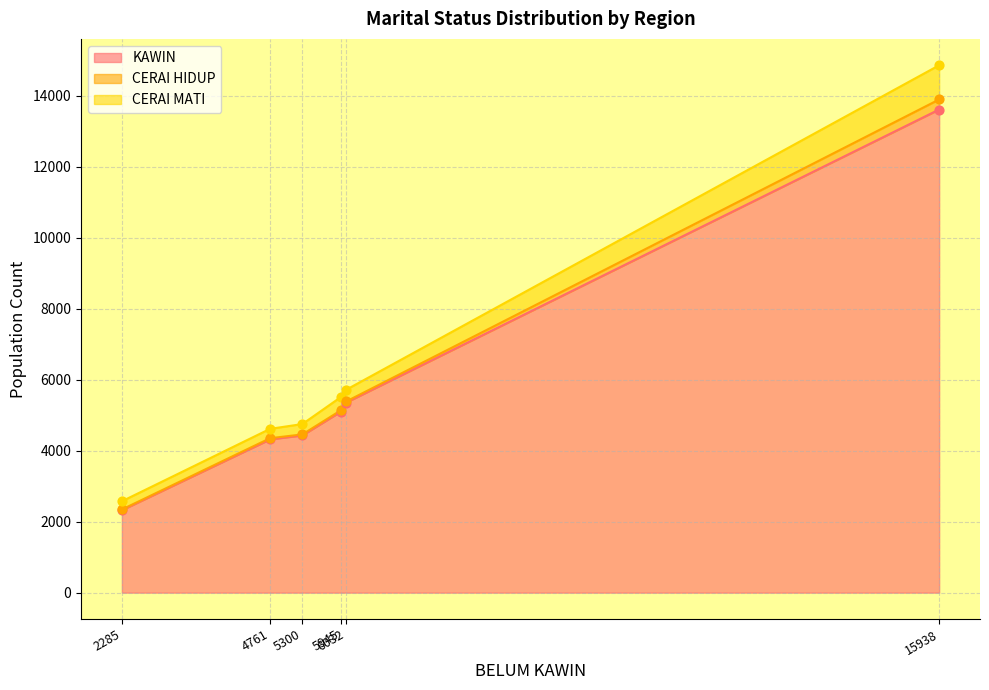

Which series reaches the minimum Y coordinate?

CERAI HIDUP